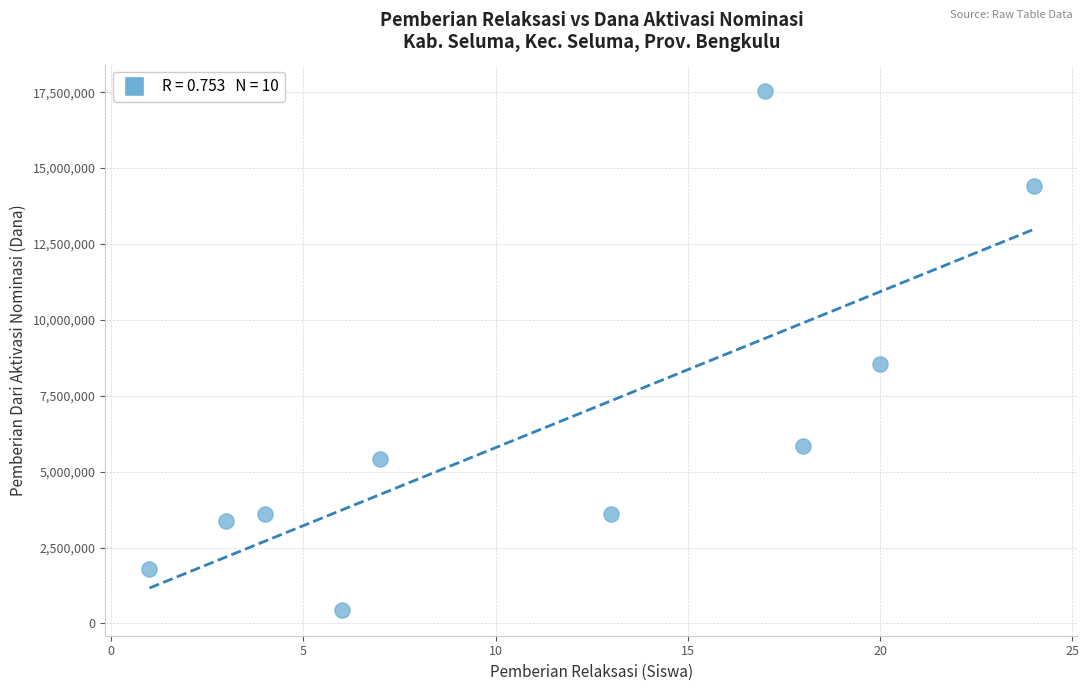

What is the range of X values (max minus min)?

23